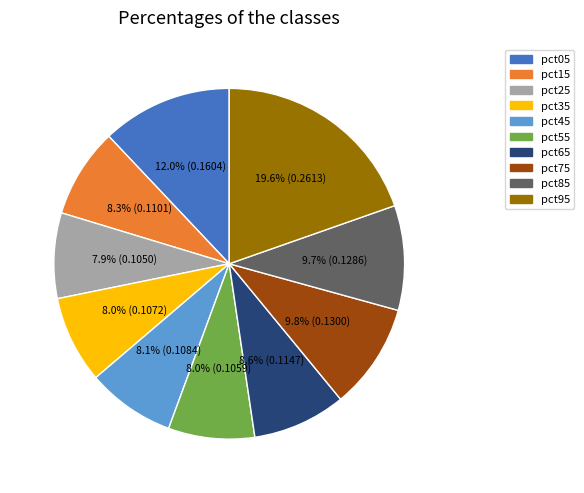

How many slices are in this pie chart?

10